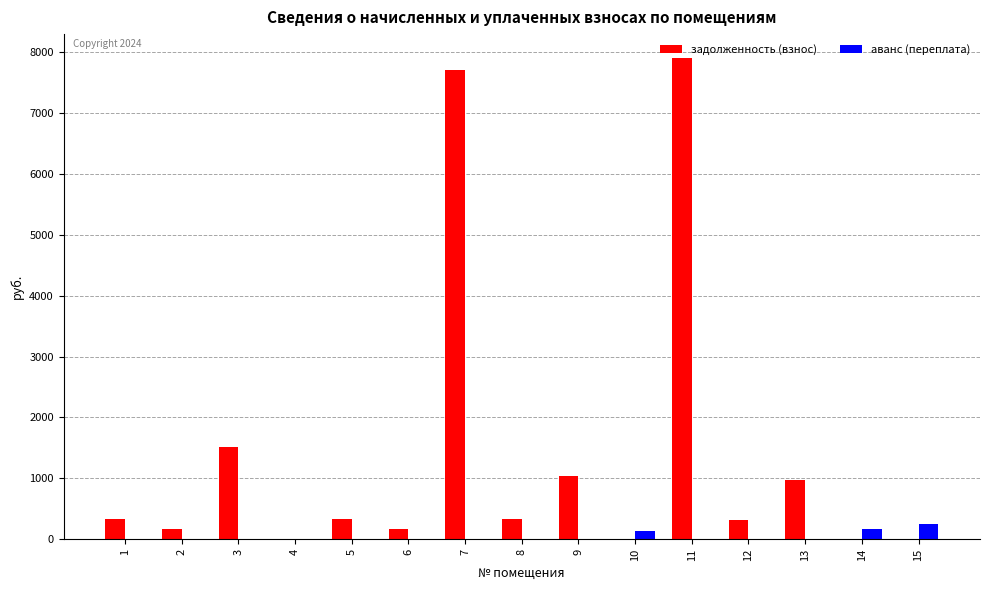

Are the bars horizontal?

No